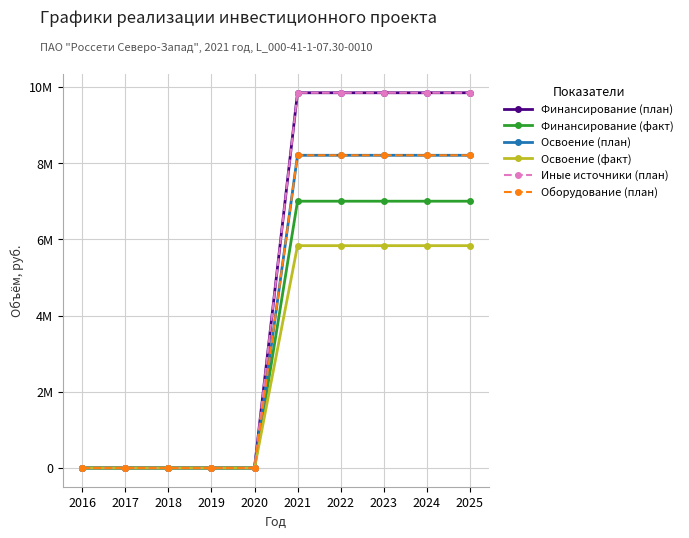

Which category has the highest value across all series?

2021